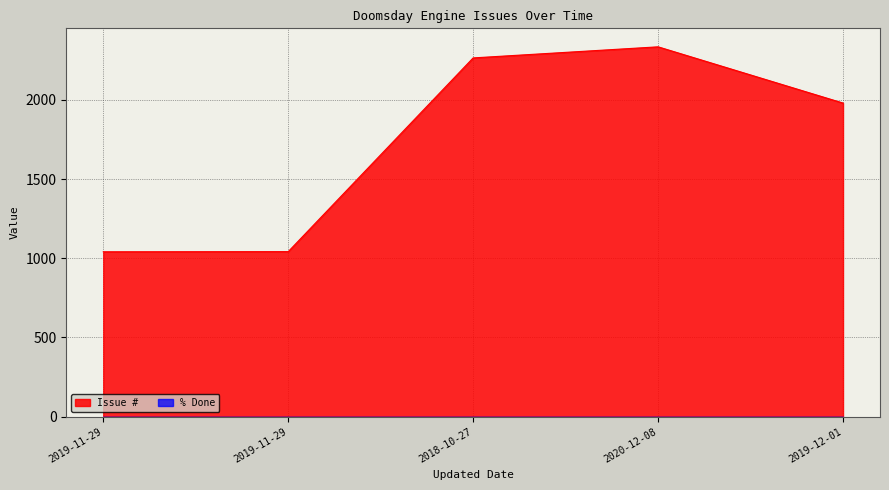

Rank the categories by value from highest to lowest.

2020-12-08, 2018-10-27, 2019-12-01, 2019-11-29, 2019-11-29